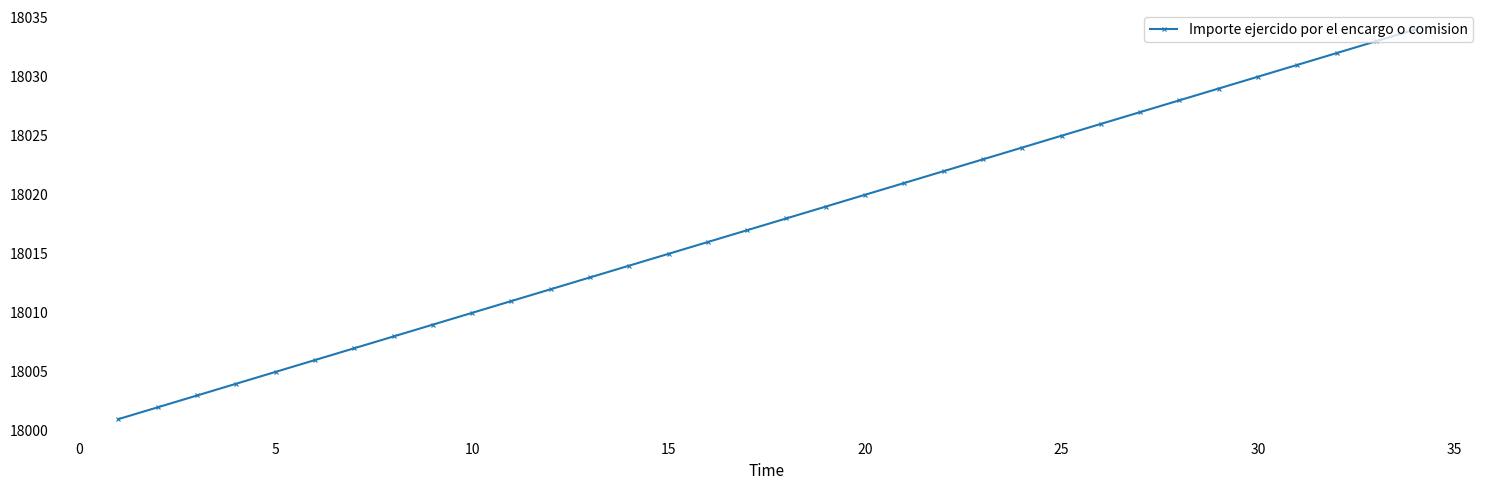

What is the greatest value displayed?

18034